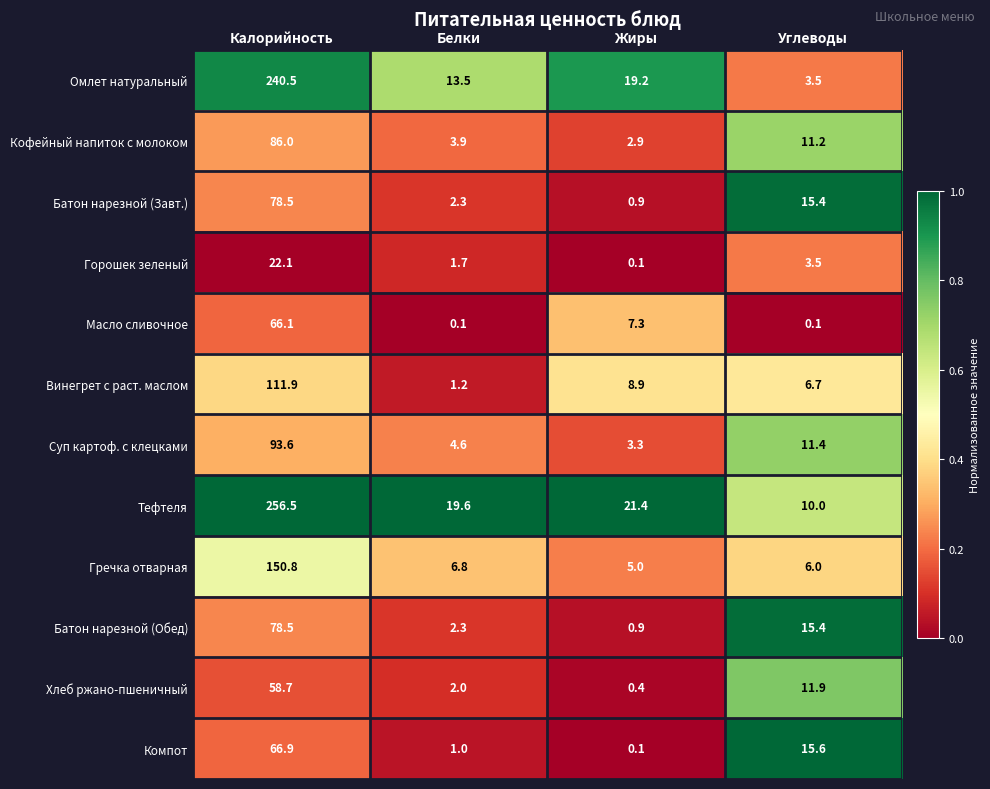

Which series changed the most between Калорийность and Белки?

Тефтеля